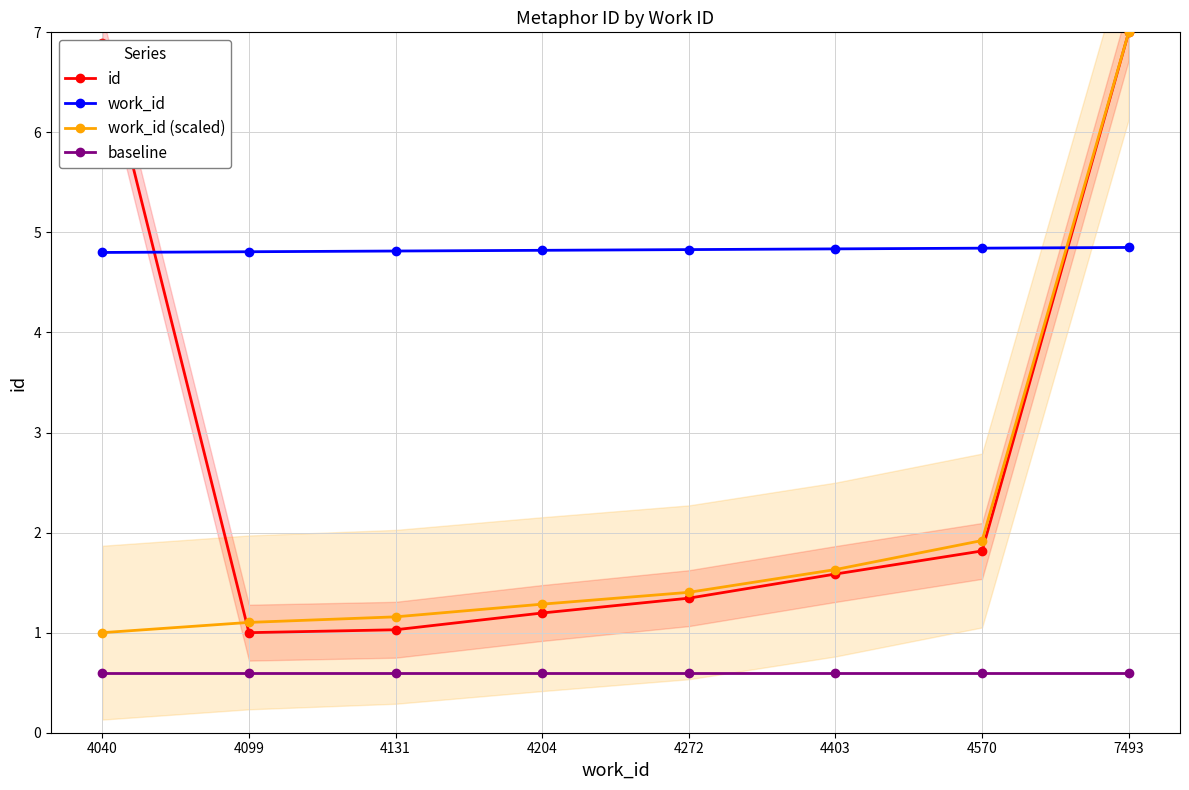

Which series has the largest total across all categories?

work_id